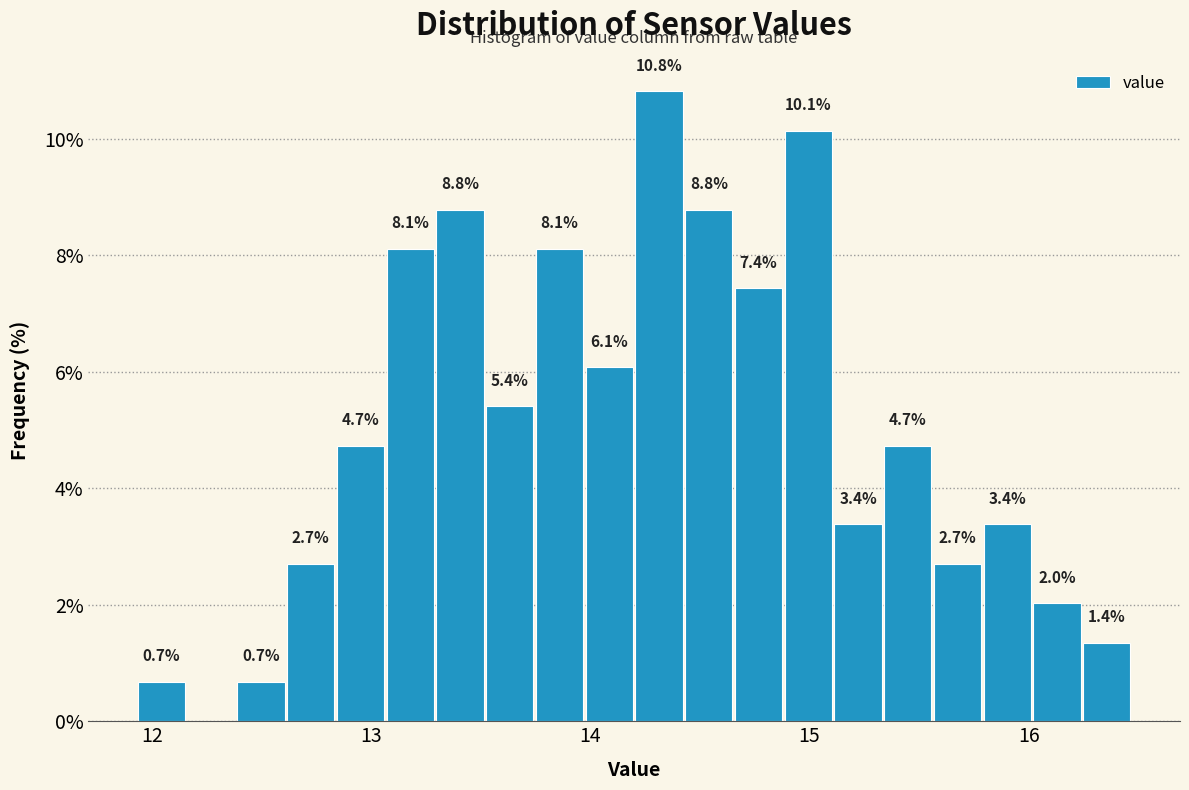

Around what value on the x-axis is the tallest bar? Give the approximate position of its centre, as read against the axis.

14.3